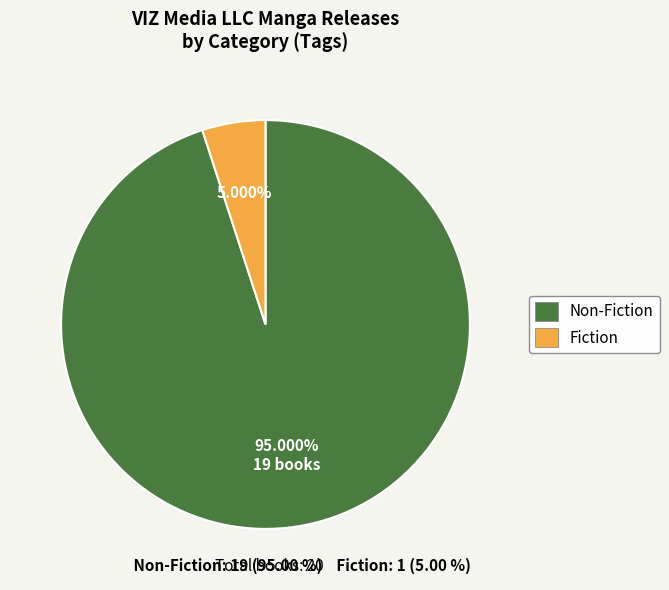

To the nearest percent, what is the difference between the Fiction and Non-Fiction slice percentages?

90%